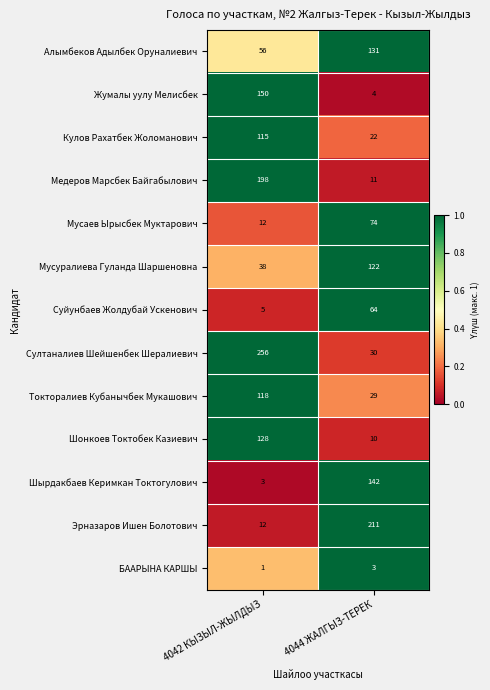

List the series in order of their peak value, highest first.

Султаналиев Шейшенбек Шералиевич, Эрназаров Ишен Болотович, Медеров Марсбек Байгабылович, Жумалы уулу Мелисбек, Шырдакбаев Керимкан Токтогулович, Алымбеков Адылбек Оруналиевич, Шонкоев Токтобек Казиевич, Мусуралиева Гуланда Шаршеновна, Токторалиев Кубанычбек Мукашович, Кулов Рахатбек Жоломанович, Мусаев Ырысбек Муктарович, Суйунбаев Жолдубай Ускенович, БААРЫНА КАРШЫ